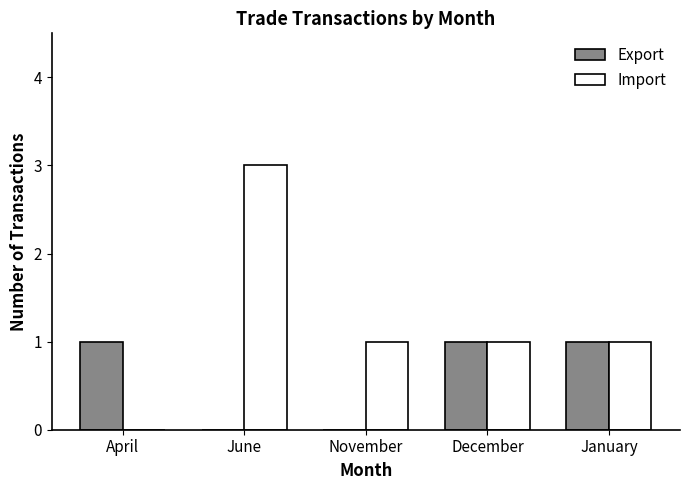

Reading left to right, transcribe all the data shown in this chart.

Export: 1	0	0	1	1
Import: 0	3	1	1	1